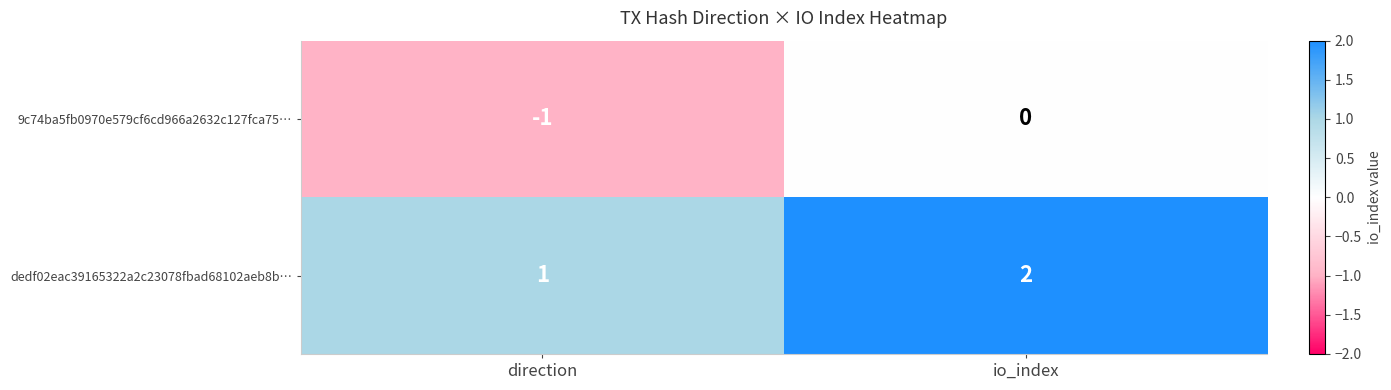

What is the spread (max minus min) of values at io_index?

2